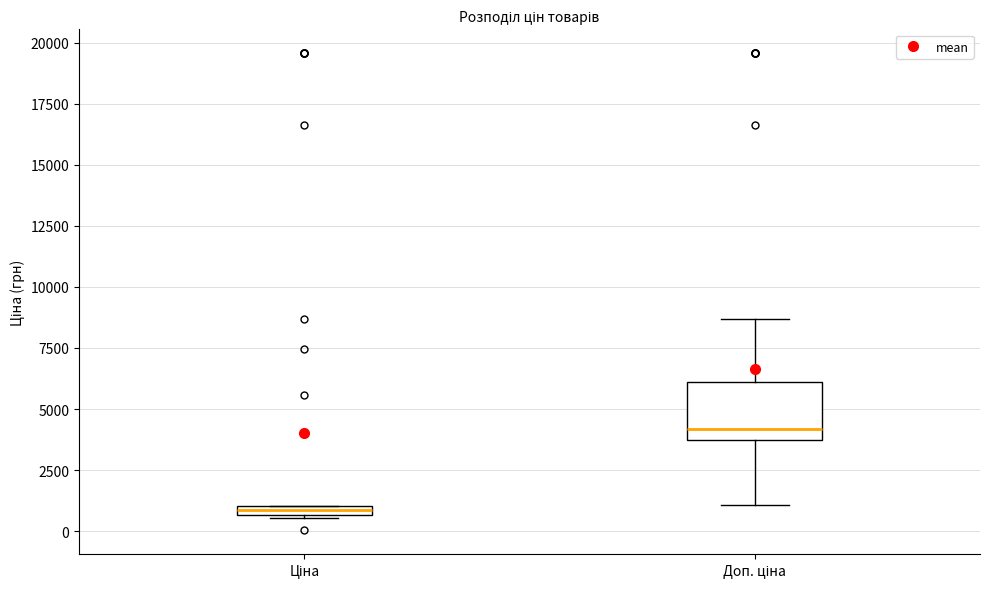

Which box's median line is the lowest?

Ціна